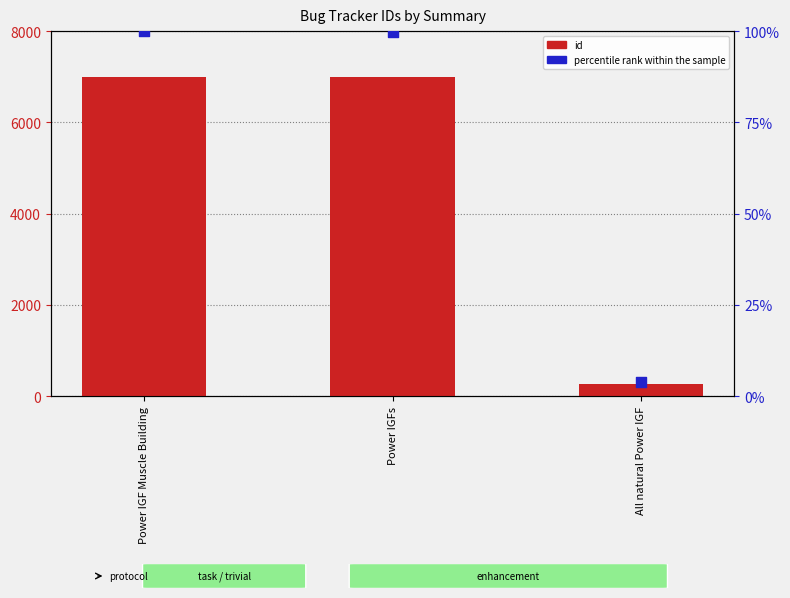

What are all the series names shown in the legend?

id, percentile rank within the sample